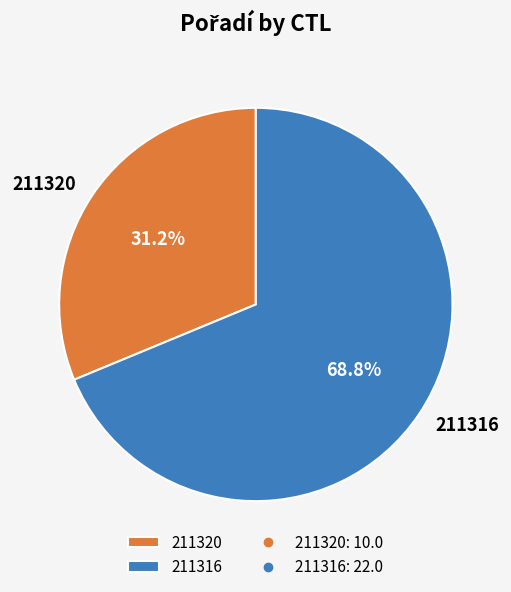

How many segments does this pie chart have?

2